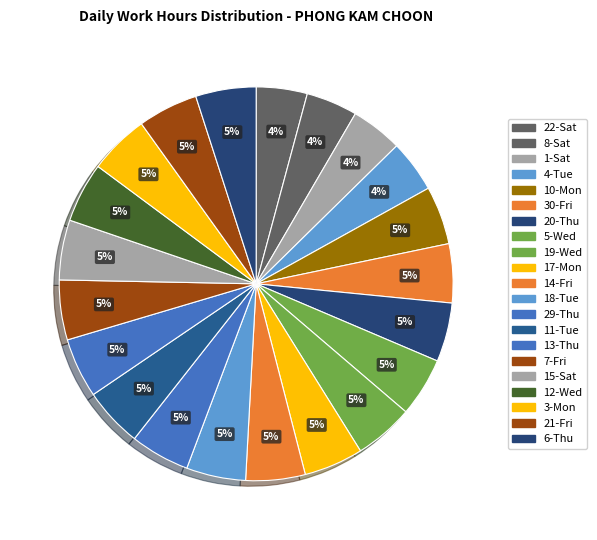

To the nearest percent, what is the difference between the 22-Sat and 30-Fri slice percentages?

1%